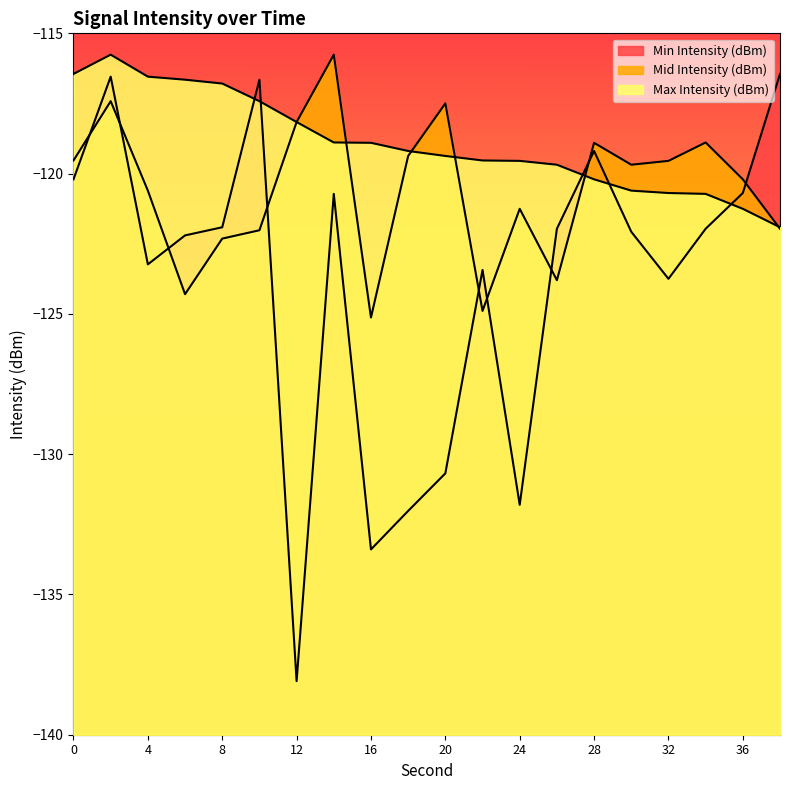

How many times do Mid Intensity (dBm) and Max Intensity (dBm) cross each other?

5